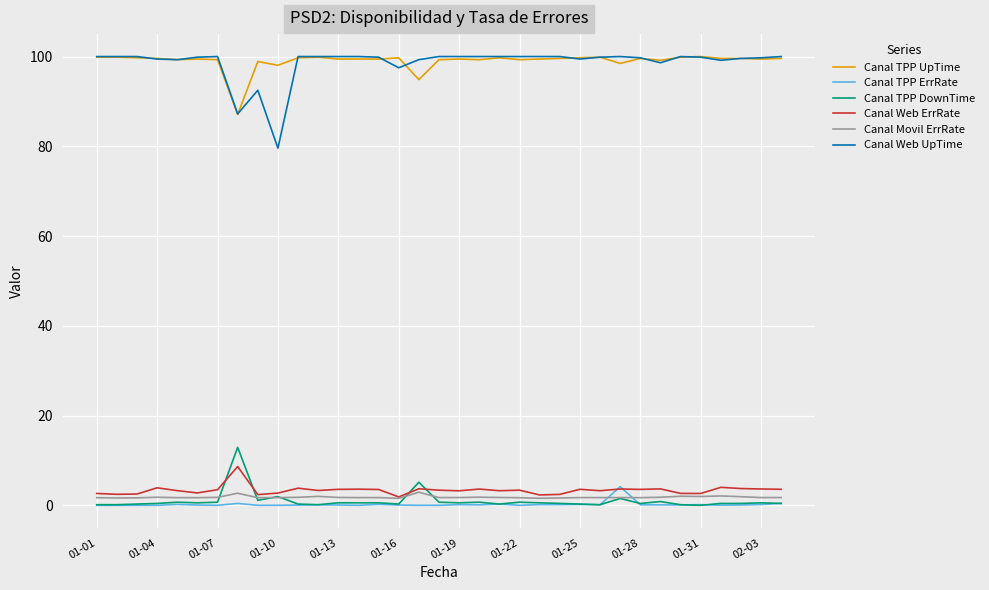

After their last crossing, which series has the higher values: Canal Web ErrRate or Canal TPP ErrRate?

Canal Web ErrRate